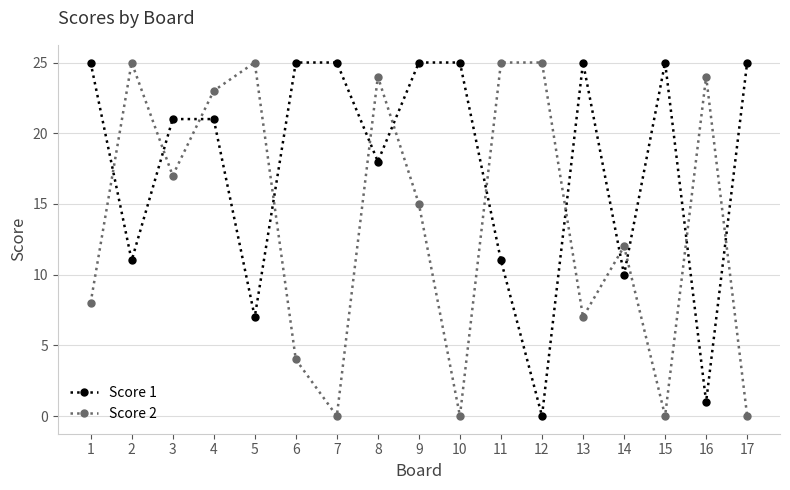

What is the sum of all Score 1 values?

300